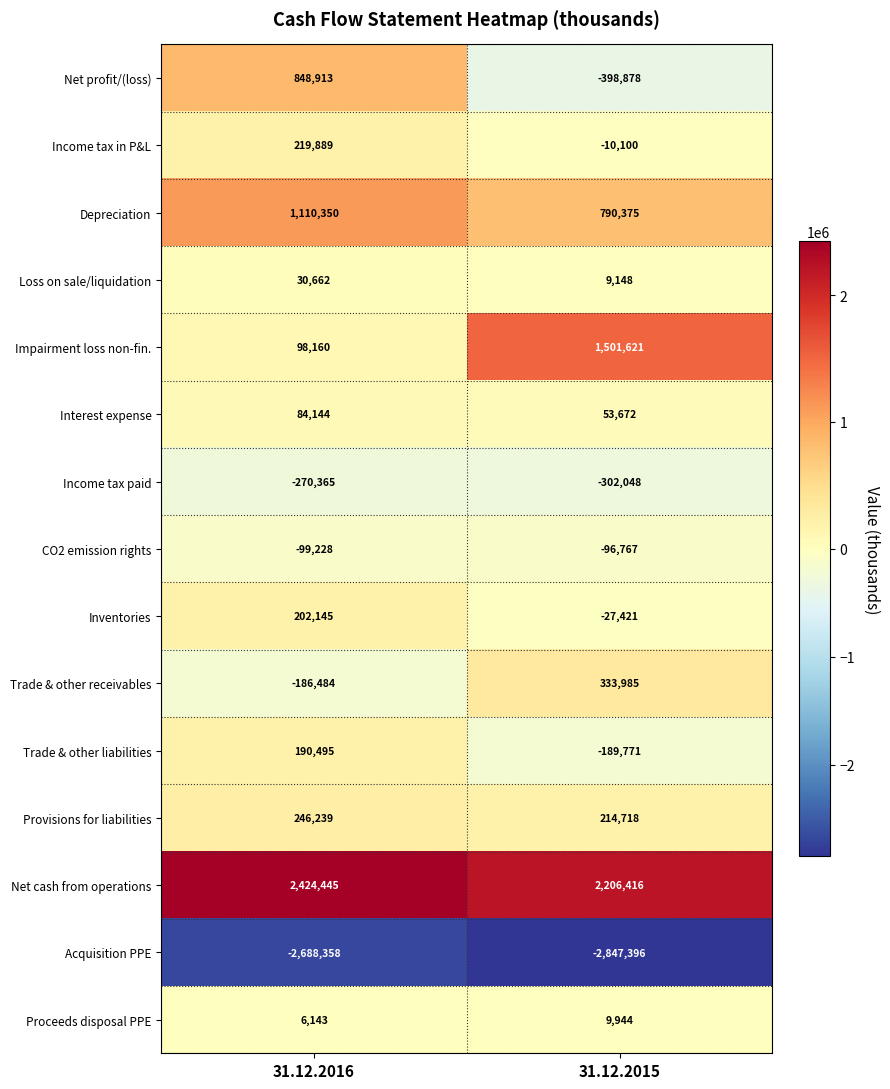

What is the difference between the Interest expense values at 31.12.2016 and 31.12.2015?

30472